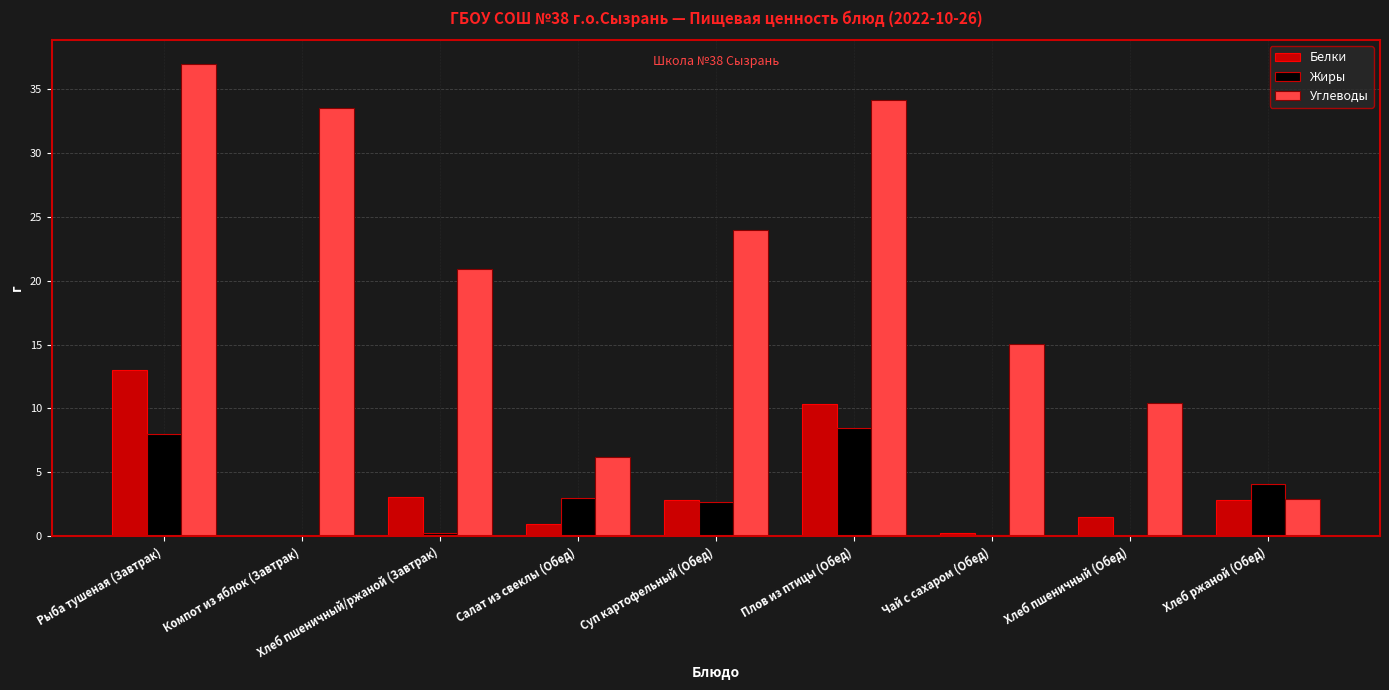

How many categories are shown in the chart?

9